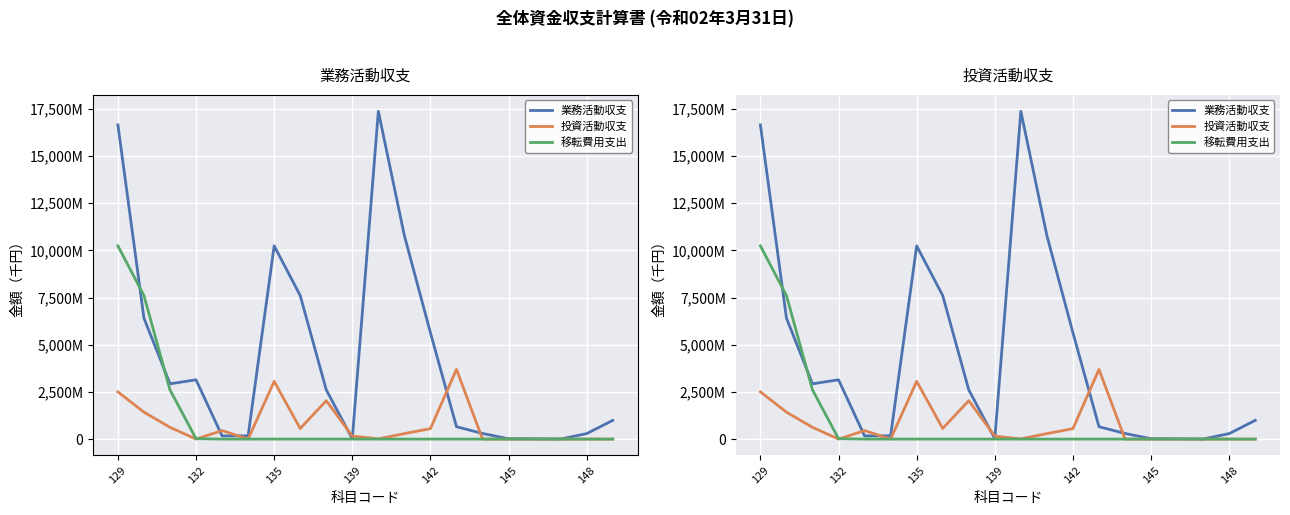

True or false: 移転費用支出 and 投資活動収支 intersect in this chart.

True